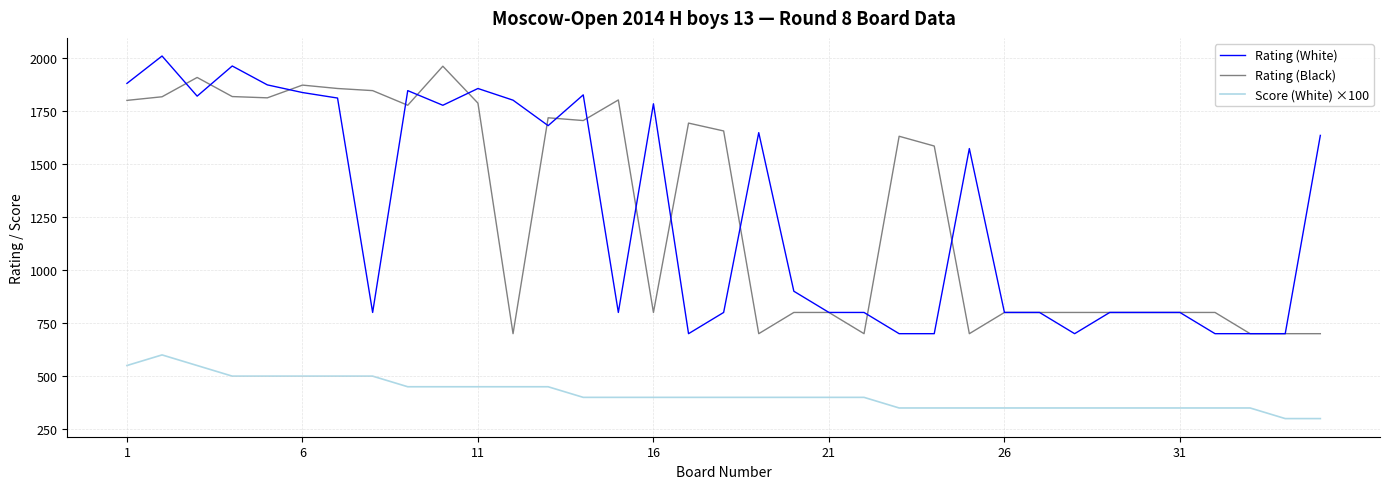

Is this an area chart (filled region under the line)?

No